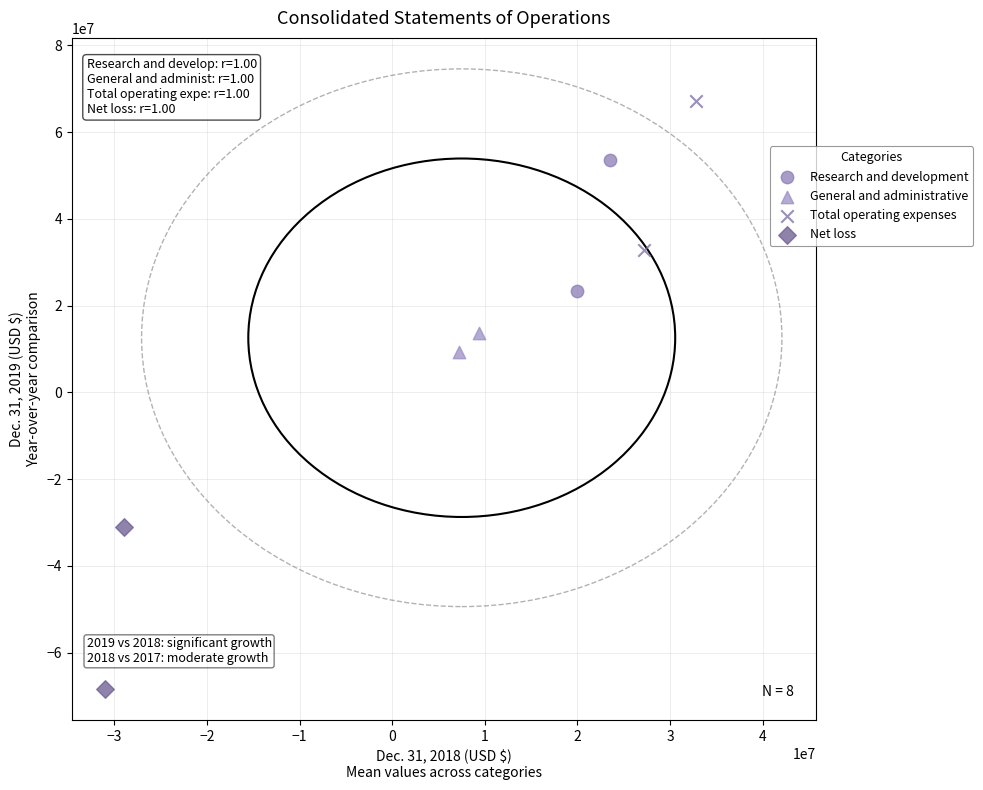

What are all the series names shown in the legend?

Research and development, General and administrative, Total operating expenses, Net loss